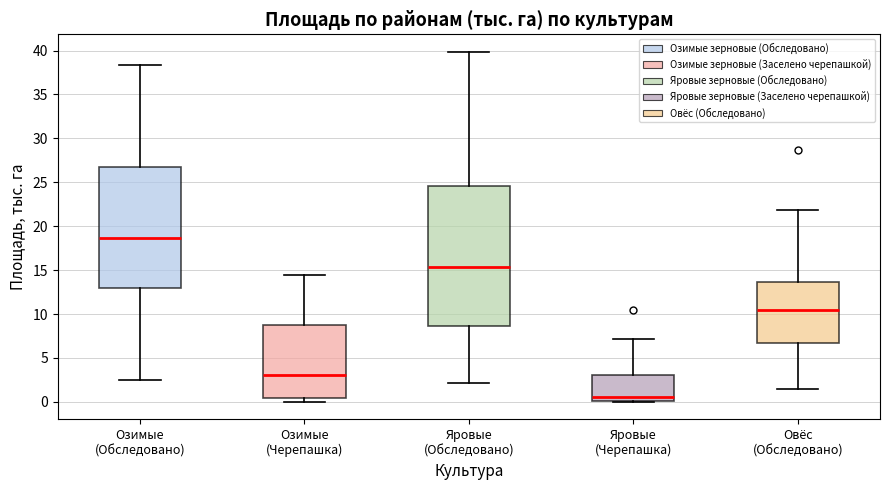

Which box has the highest median line?

Озимые (Обследовано)